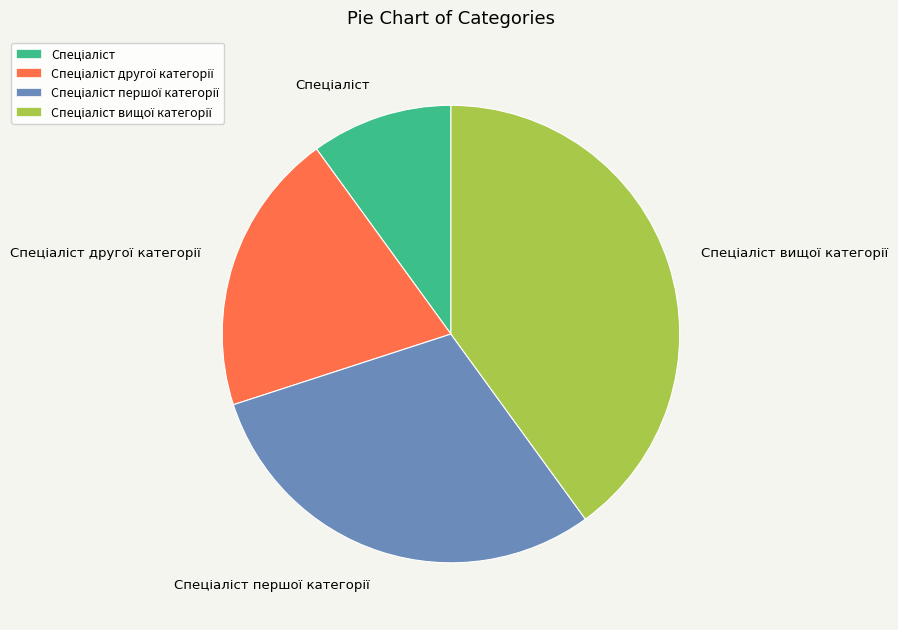

Is there a majority slice in this chart?

No